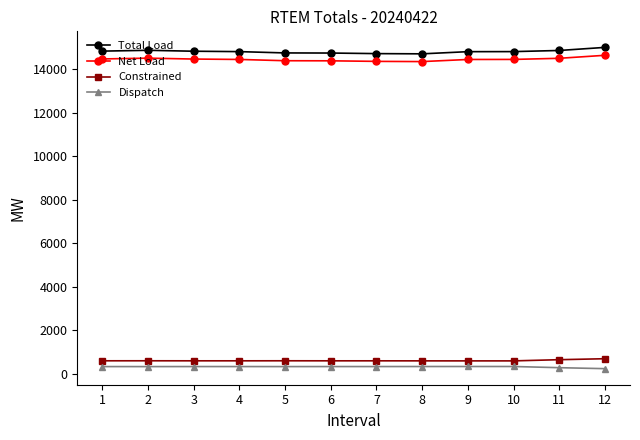

The Total Load series shows 14733.3 at 6. True or false?

True